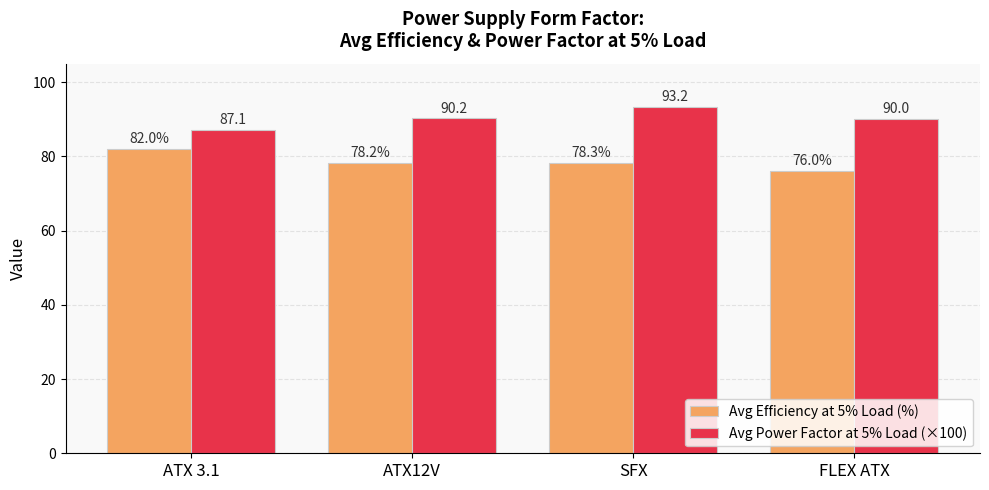

Reading left to right, list all the values displayed in this chart.

Avg Efficiency at 5% Load (%): ATX 3.1=82.0	ATX12V=78.2	SFX=78.3	FLEX ATX=76.0
Avg Power Factor at 5% Load (×100): ATX 3.1=87.1	ATX12V=90.2	SFX=93.2	FLEX ATX=90.0